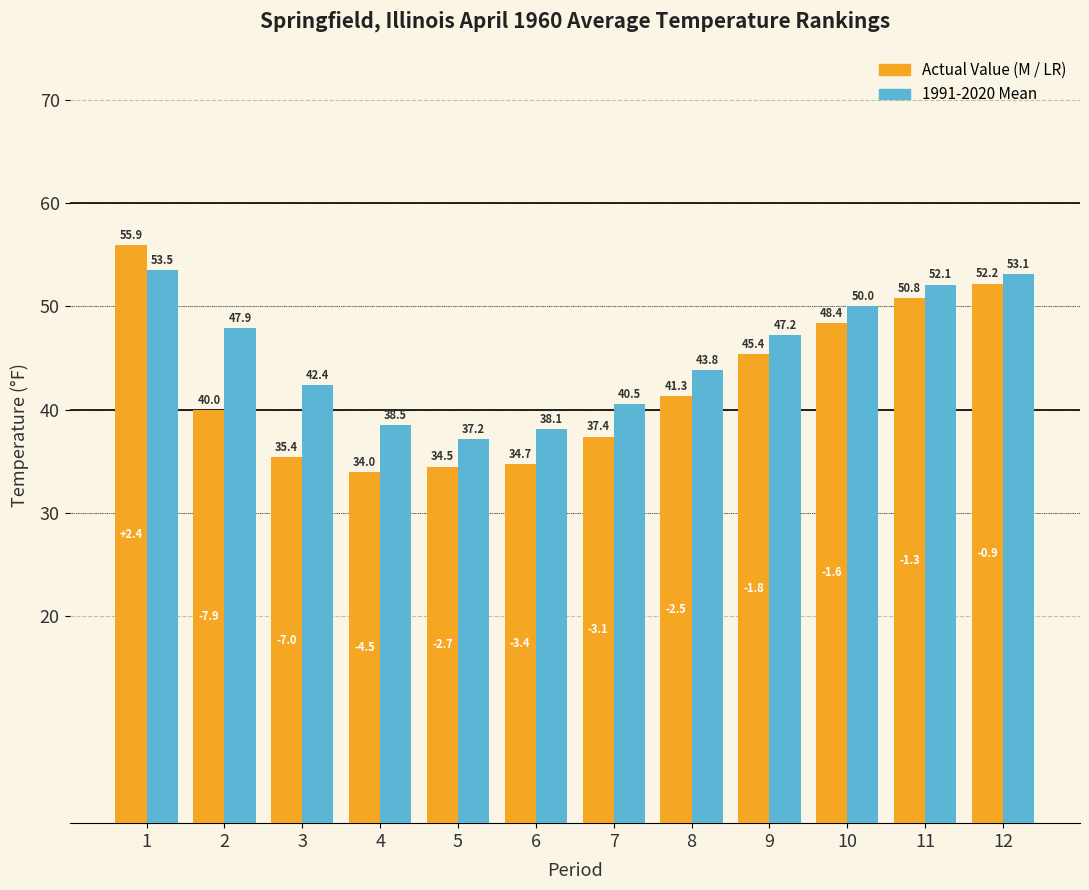

What is the difference between the highest and lowest values at 9?

1.8